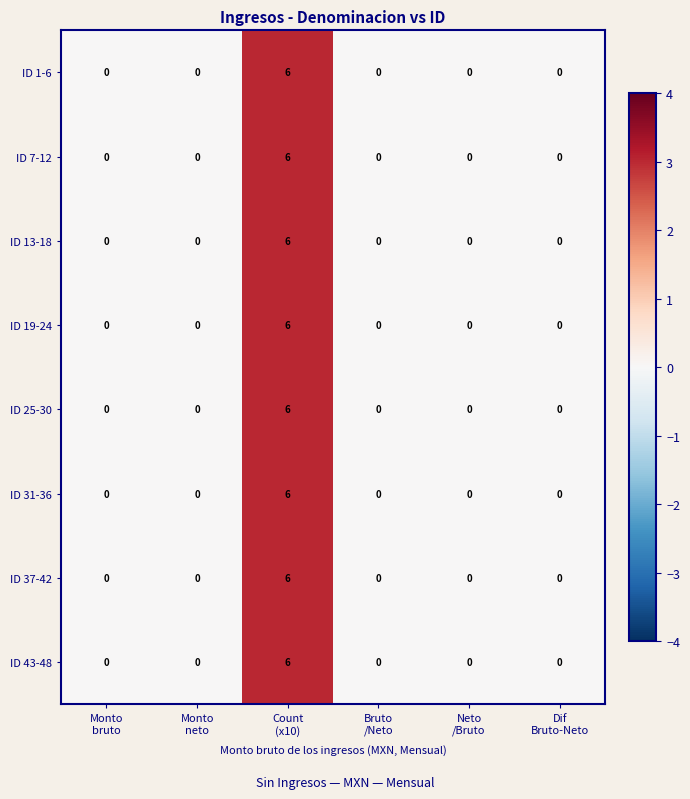

What is the maximum value for ID 13-18?

6